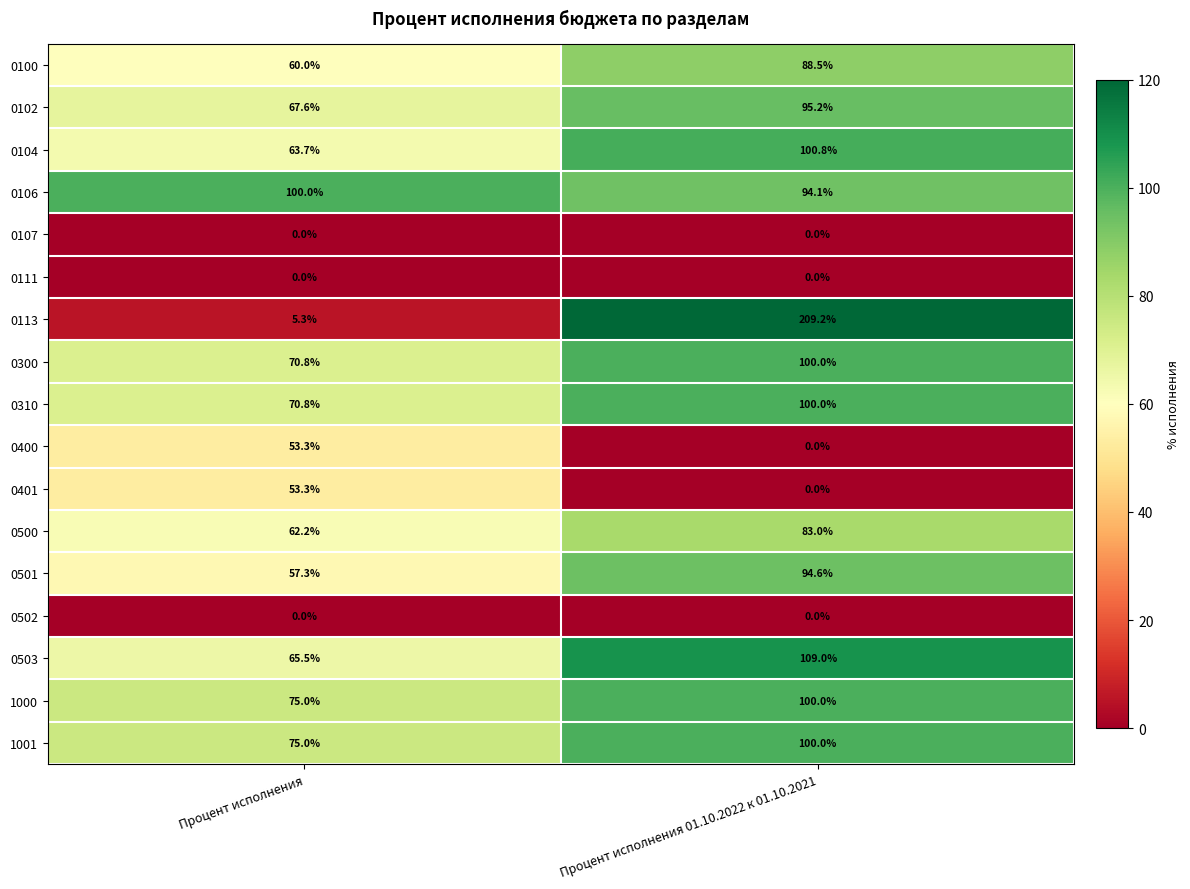

Where is 0401 nearest to the value 26?

Процент исполнения 01.10.2022 к 01.10.2021